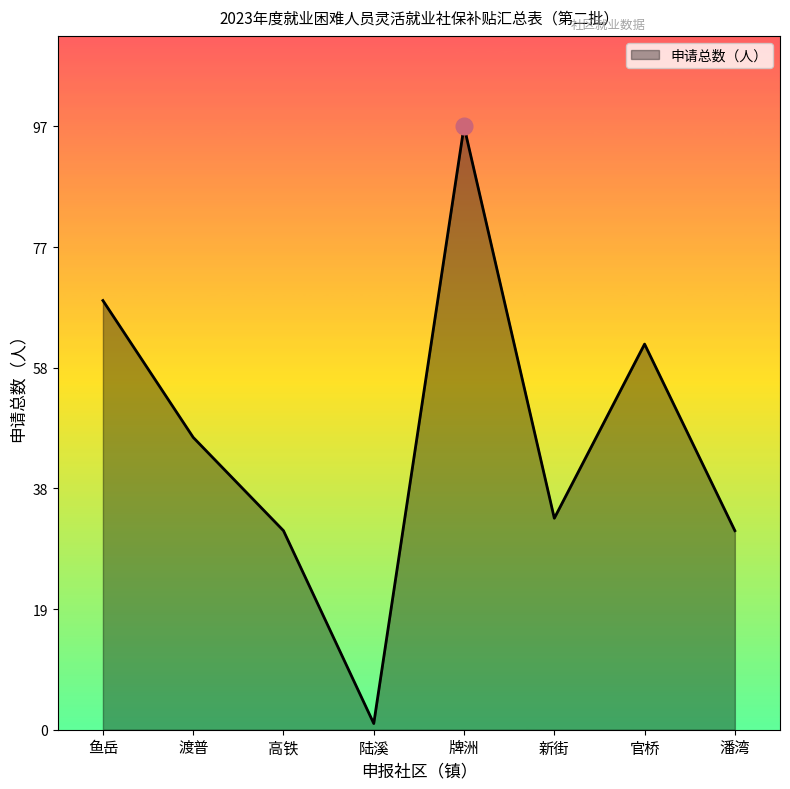

Does the chart display data point markers on the line(s)?

No